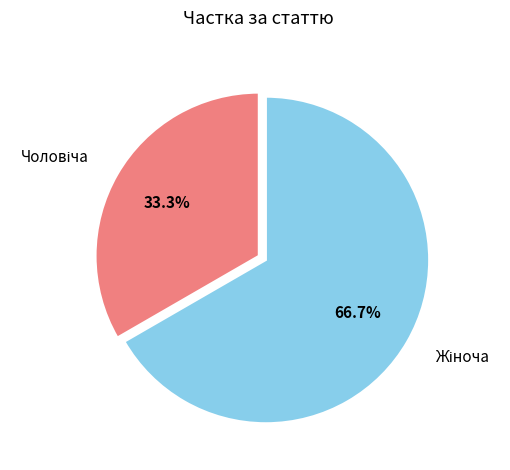

Is there a majority slice in this chart?

Yes